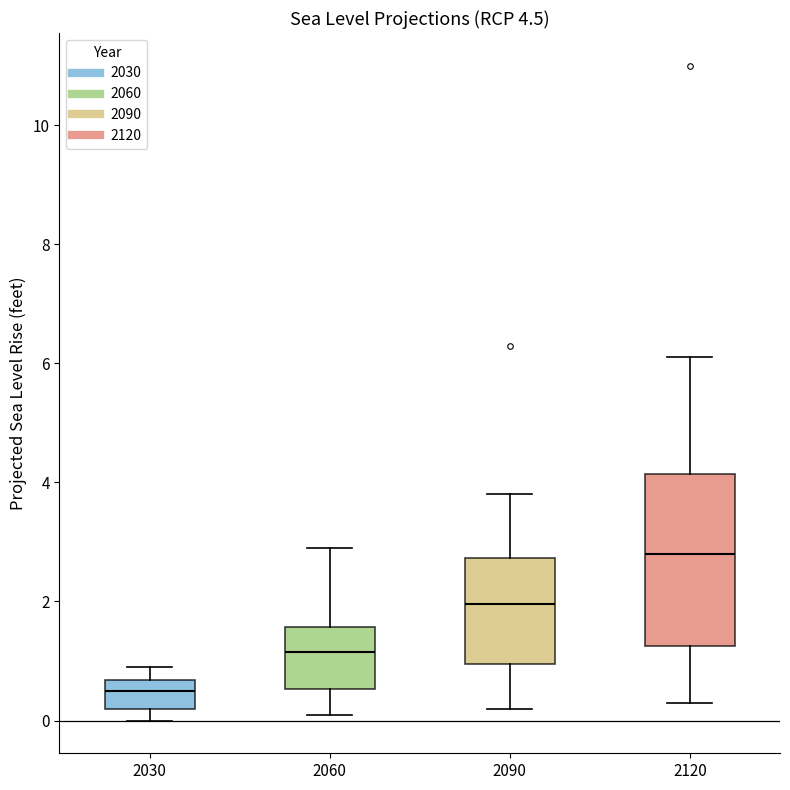

Which box's median line is the highest?

2120